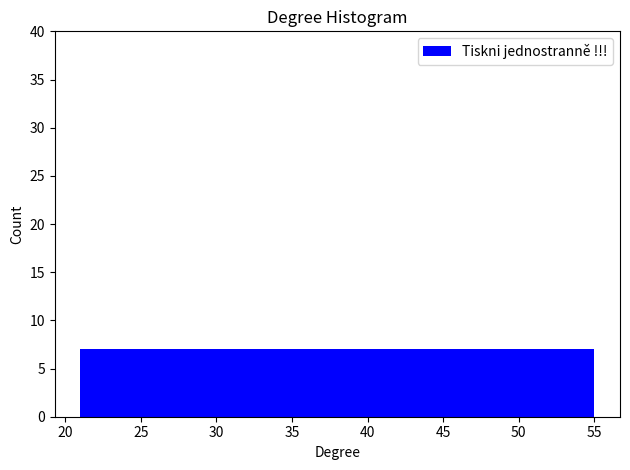

What is the height of the bar covering 27.8 to 34.6 on the x-axis? Neither the bar edges nor the heights are printed on the chart, so give them approximately, as read against the axes.

7